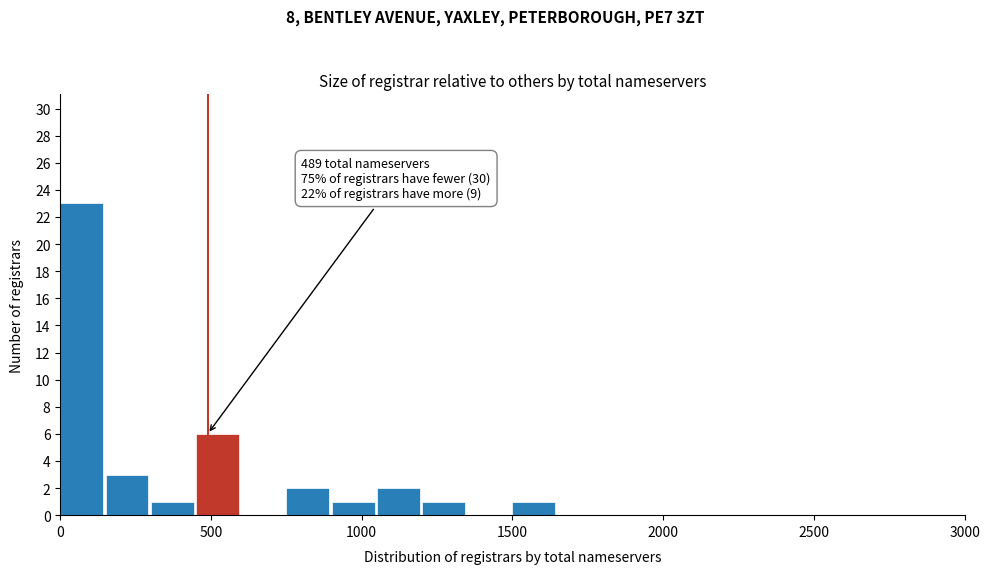

Around what value on the x-axis is the tallest bar? Give the approximate position of its centre, as read against the axis.

50